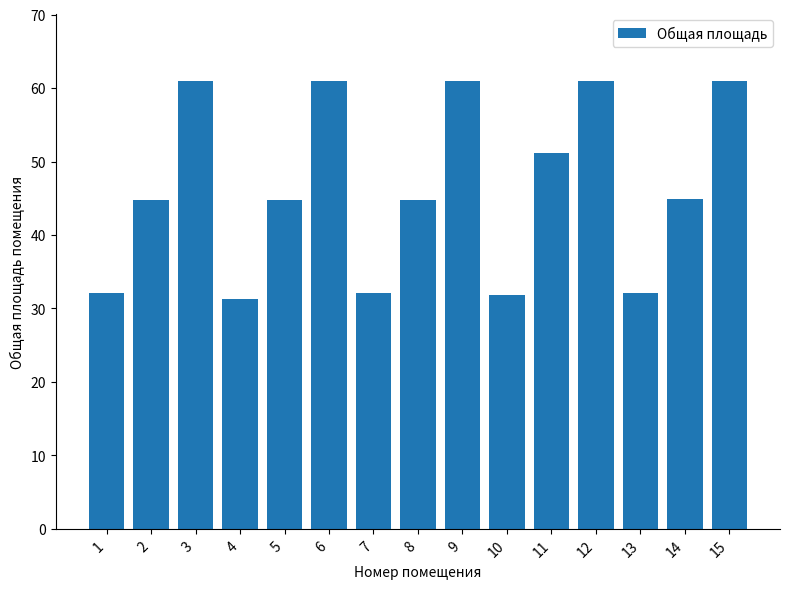

Which label corresponds to the smallest value in the chart?

4